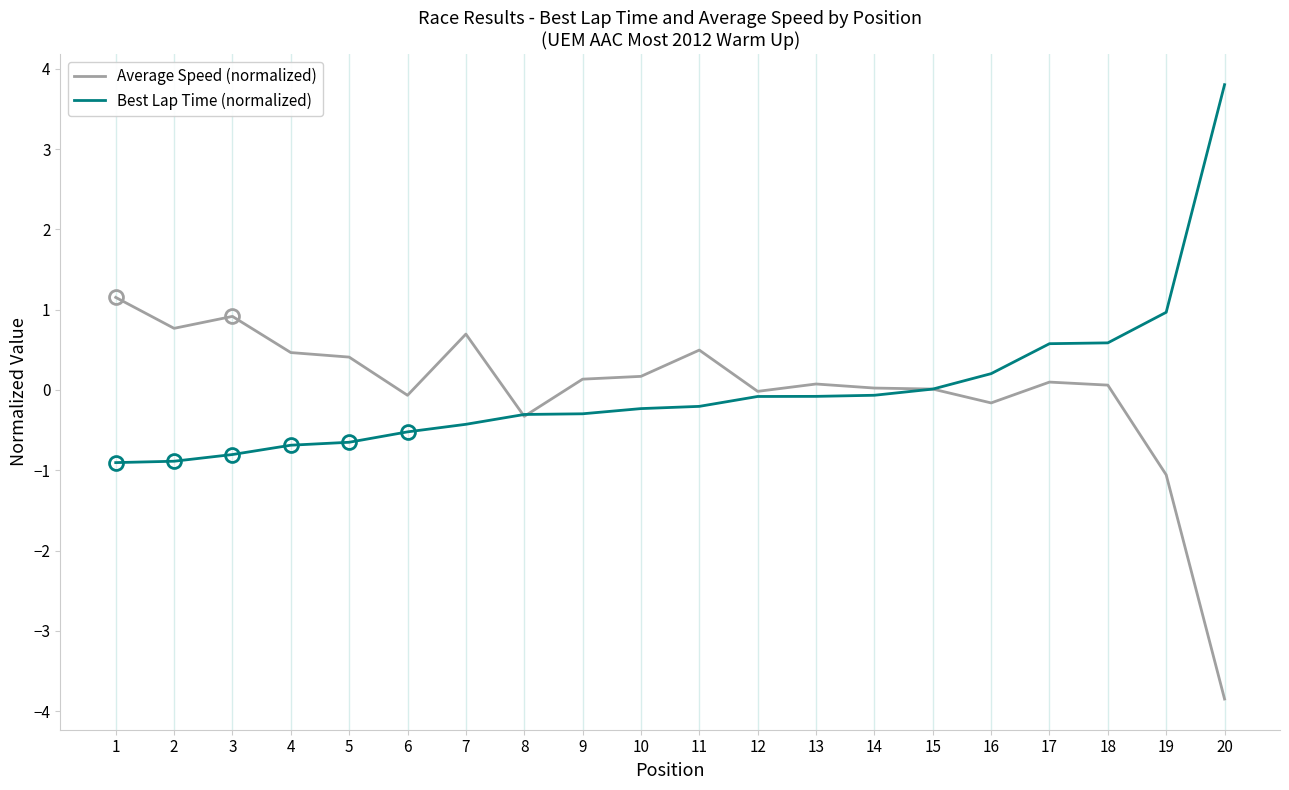

After their last crossing, which series has the higher values: Average Speed (normalized) or Best Lap Time (normalized)?

Best Lap Time (normalized)